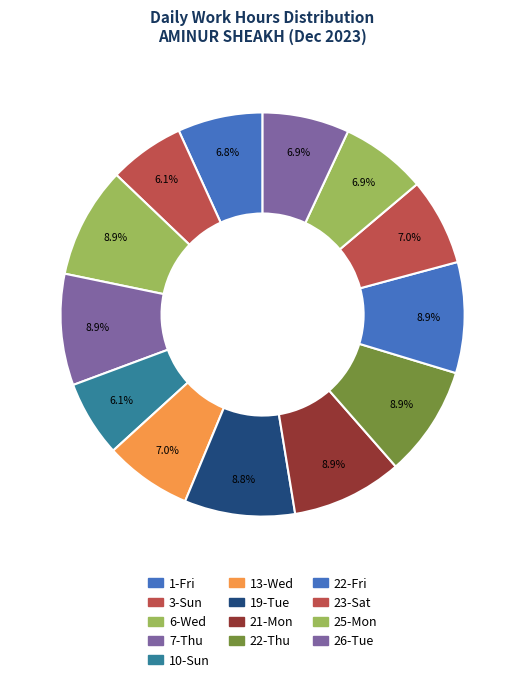

Which category has the smallest portion of the pie?

Sun